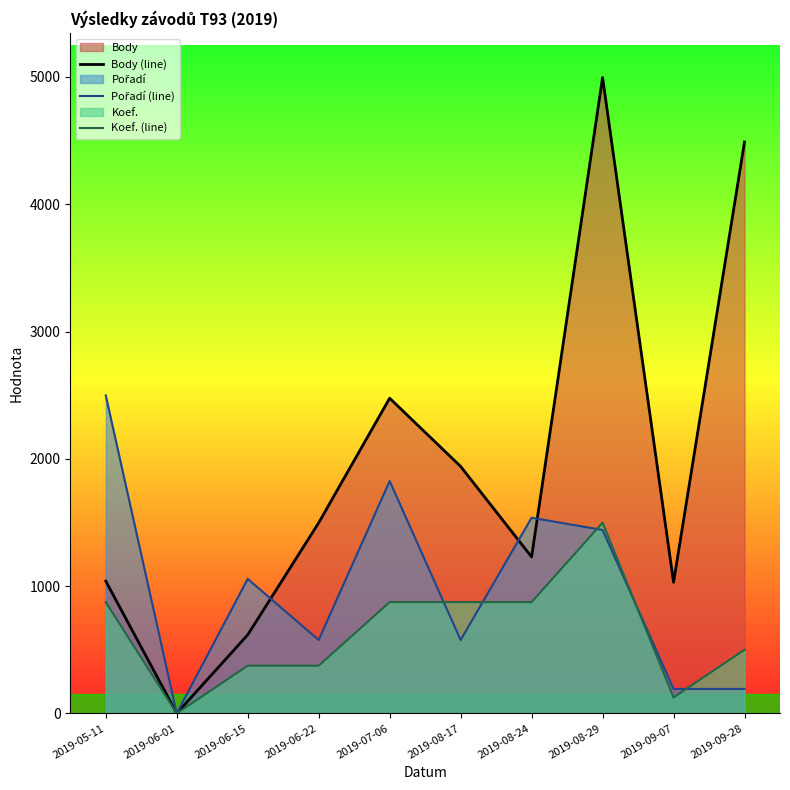

What is the difference between the second highest and minimum values in the Pořadí (line) series?

1825.1